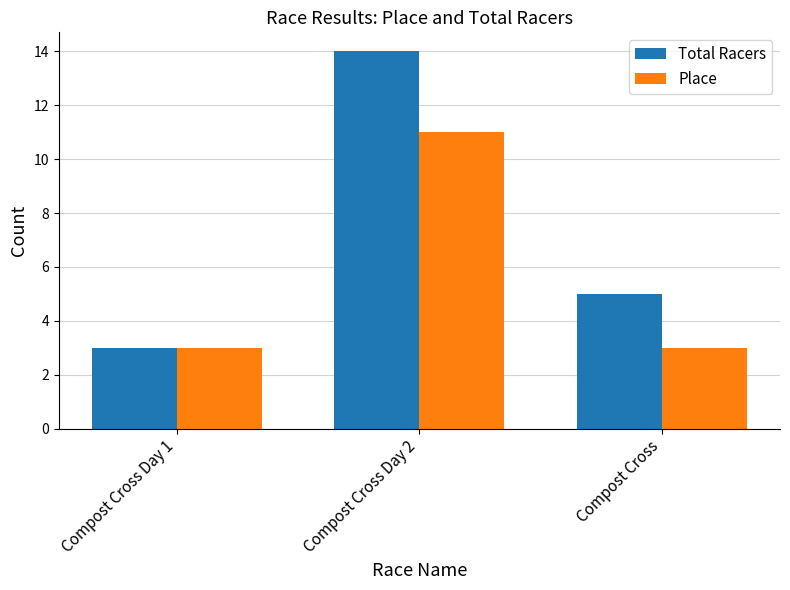

What is the minimum value shown in the chart?

3